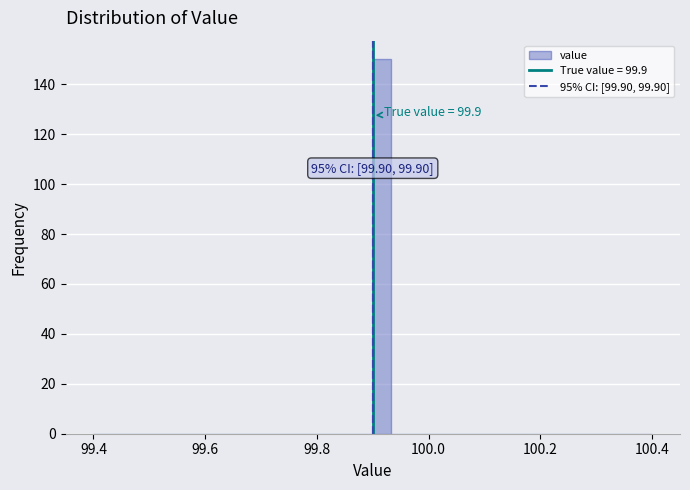

Read against the x-axis, roughly where is the centre of the tallest bar?

99.92